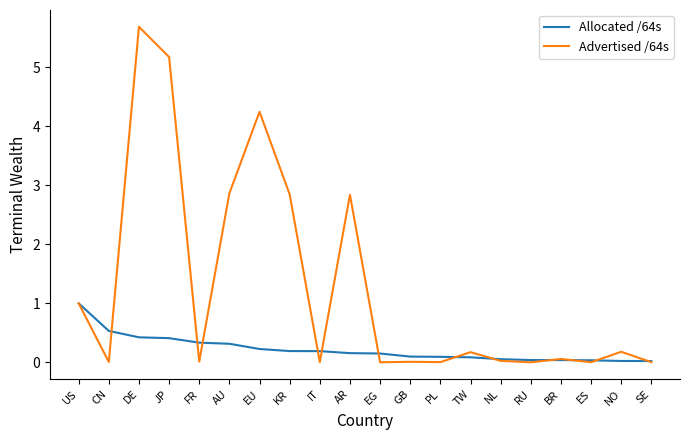

What is the sum of the Advertised /64s values at RU and KR?

2.8